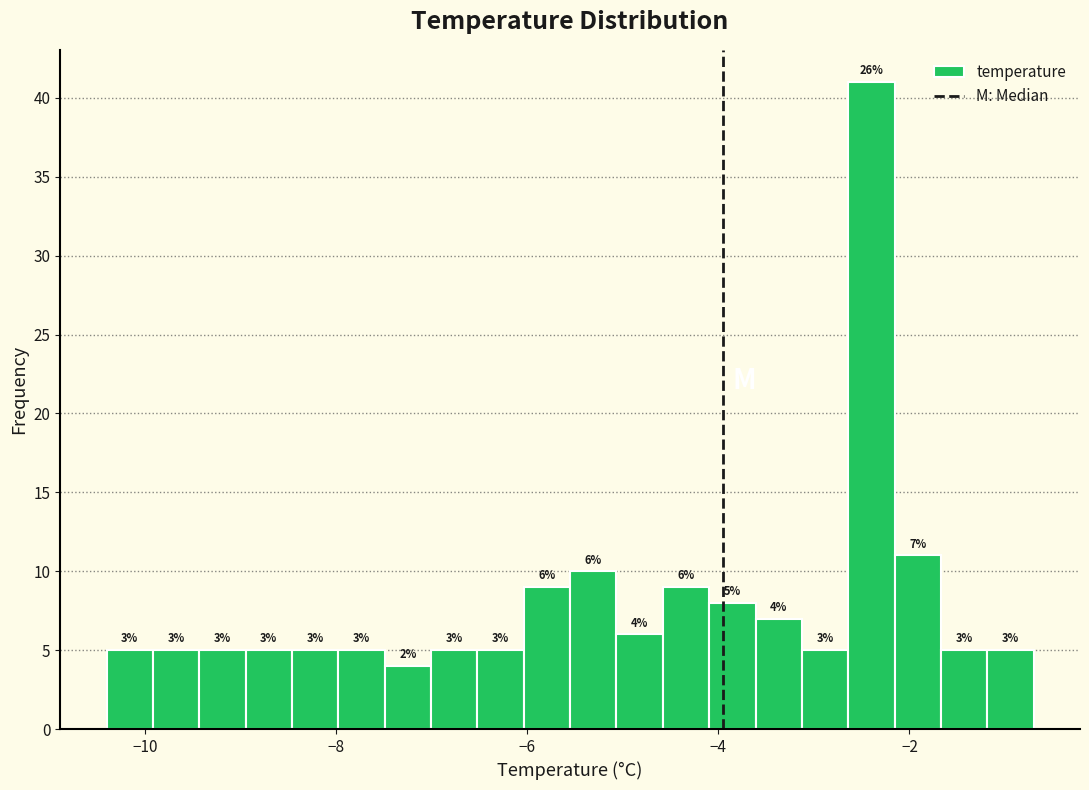

Around what value on the x-axis is the tallest bar? Give the approximate position of its centre, as read against the axis.

-2.4